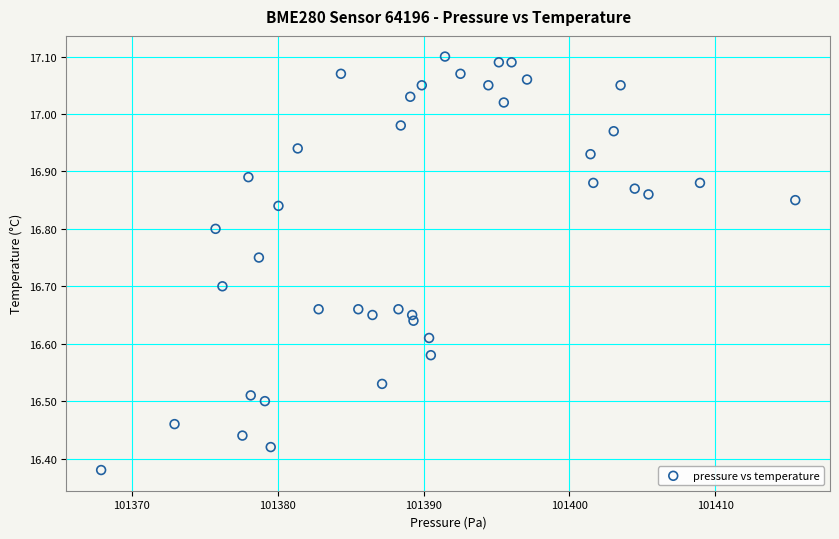

What is the range of Y values (max minus min)?

0.7